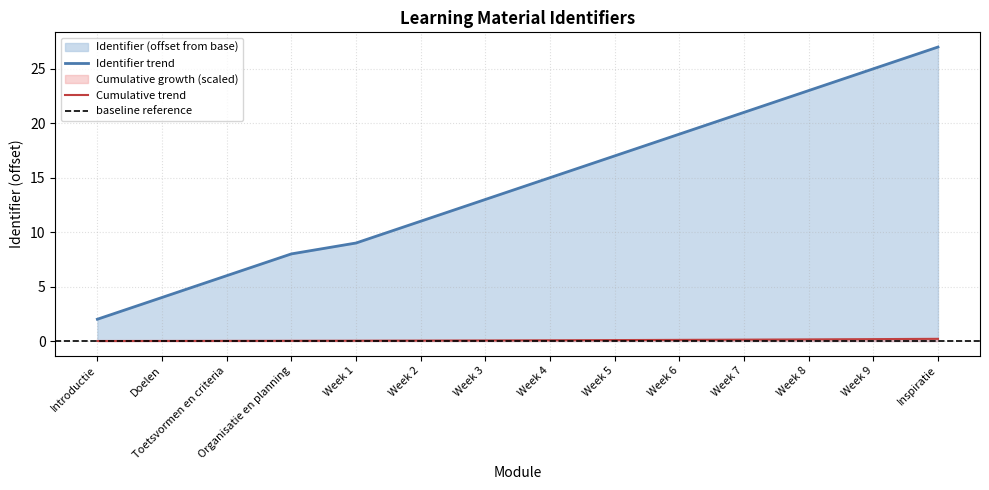

True or false: there are more than 0 points higher than both neighbors.

False